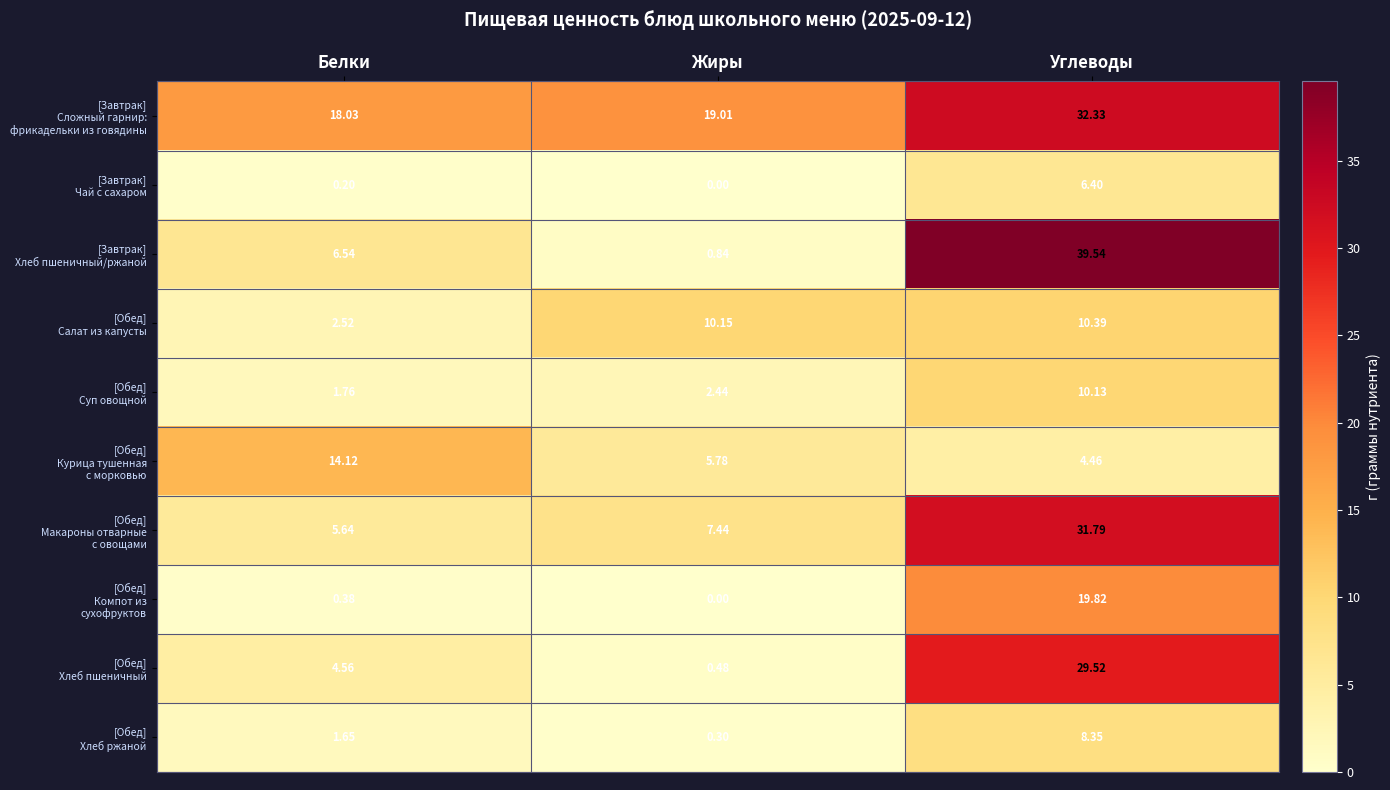

At which category is the sum across all series the highest?

Углеводы